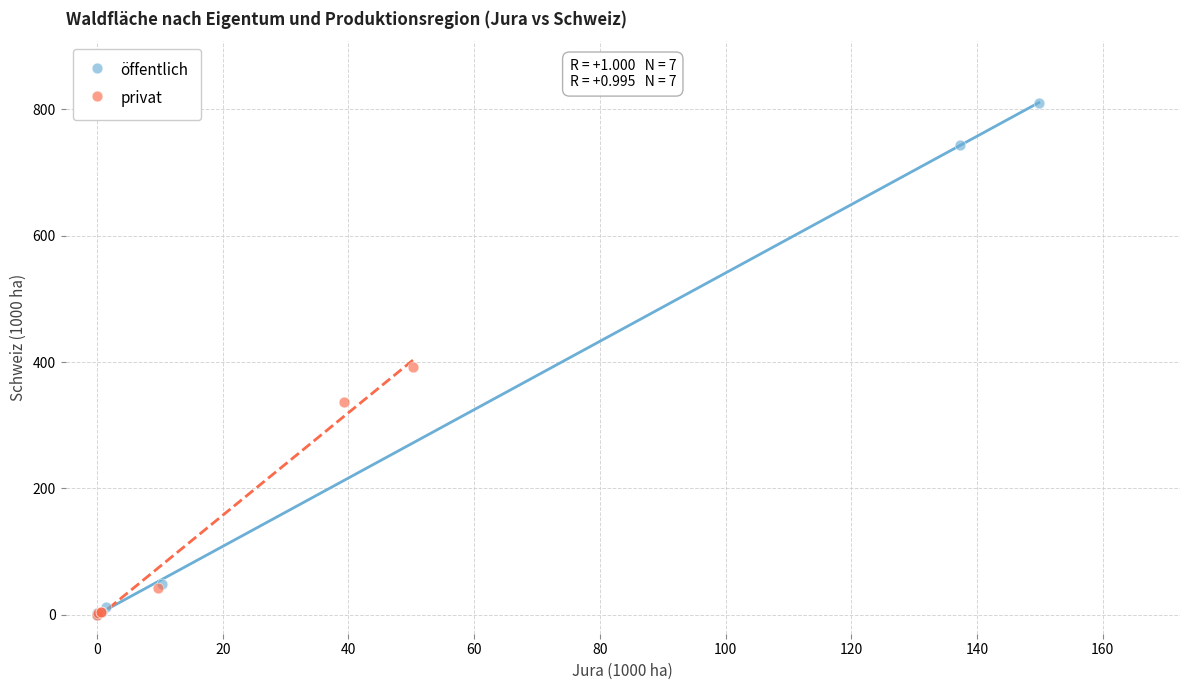

Which series has the largest Y range (max minus min)?

öffentlich